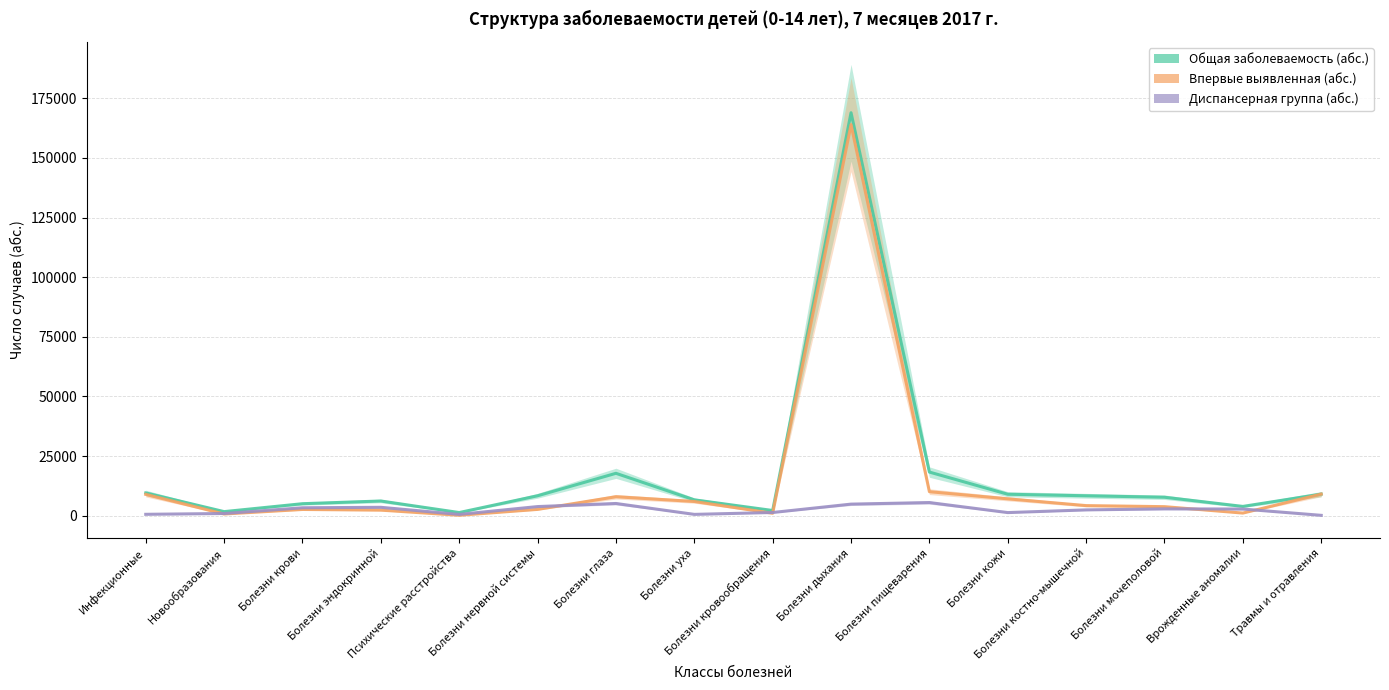

Where do Впервые выявленная (абс.) and Диспансерная группа (абс.) first cross each other?

Инфекционные and Новообразования